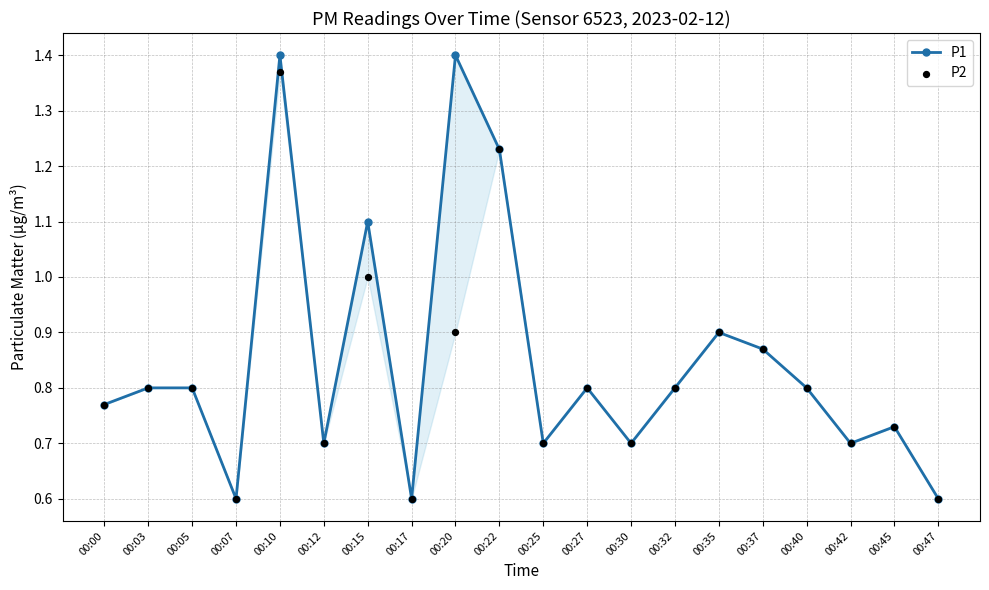

Which series reaches the maximum Y coordinate?

P1